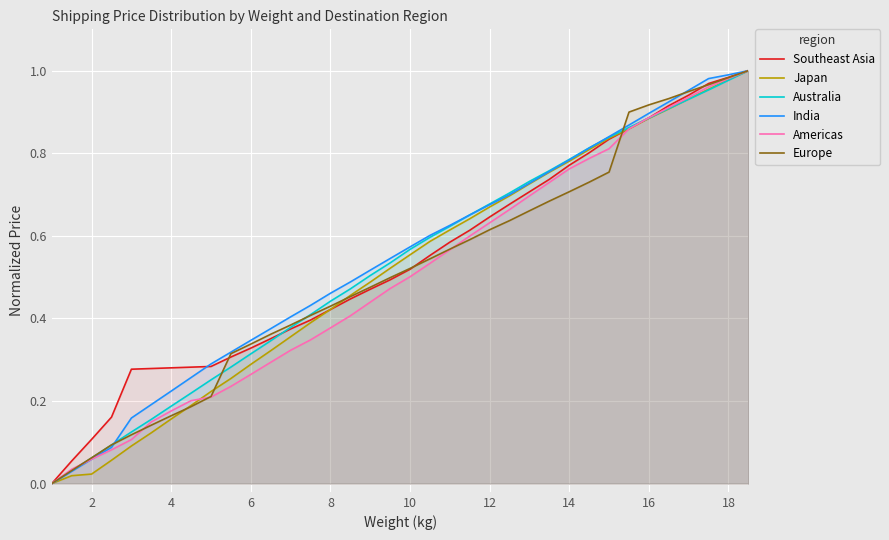

Reading right to left, extract all data points from this chart.

Southeast Asia: 1.0	1.0	1.0	0.9	0.9	0.9	0.9	0.8	0.8	0.8	0.7	0.7	0.7	0.6	0.6	0.6	0.6	0.5	0.5	0.5	0.4	0.4	0.4	0.4	0.4	0.3	0.3	0.3	0.3	0.3	0.3	0.3	0.2	0.1	0.1	0.0
Japan: 1.0	1.0	1.0	0.9	0.9	0.9	0.9	0.8	0.8	0.8	0.8	0.7	0.7	0.7	0.6	0.6	0.6	0.6	0.5	0.5	0.5	0.4	0.4	0.4	0.3	0.3	0.3	0.2	0.2	0.2	0.1	0.1	0.1	0.0	0.0	0.0
Australia: 1.0	1.0	1.0	0.9	0.9	0.9	0.9	0.8	0.8	0.8	0.8	0.7	0.7	0.7	0.7	0.6	0.6	0.6	0.5	0.5	0.5	0.4	0.4	0.4	0.3	0.3	0.3	0.3	0.2	0.2	0.2	0.1	0.1	0.1	0.0	0.0
India: 1.0	1.0	1.0	1.0	0.9	0.9	0.9	0.8	0.8	0.8	0.8	0.7	0.7	0.7	0.7	0.6	0.6	0.6	0.5	0.5	0.5	0.5	0.4	0.4	0.4	0.3	0.3	0.3	0.3	0.2	0.2	0.2	0.1	0.1	0.0	0.0
Americas: 1.0	1.0	1.0	0.9	0.9	0.9	0.9	0.8	0.8	0.8	0.7	0.7	0.7	0.6	0.6	0.6	0.5	0.5	0.5	0.4	0.4	0.4	0.3	0.3	0.3	0.3	0.2	0.2	0.2	0.2	0.1	0.1	0.1	0.1	0.0	0.0
Europe: 1.0	1.0	1.0	0.9	0.9	0.9	0.9	0.8	0.7	0.7	0.7	0.7	0.6	0.6	0.6	0.6	0.5	0.5	0.5	0.5	0.5	0.4	0.4	0.4	0.4	0.3	0.3	0.2	0.2	0.2	0.1	0.1	0.1	0.1	0.0	0.0